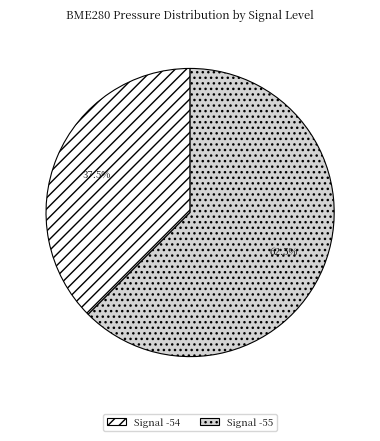

Is there any slice that represents more than half of the pie?

Yes